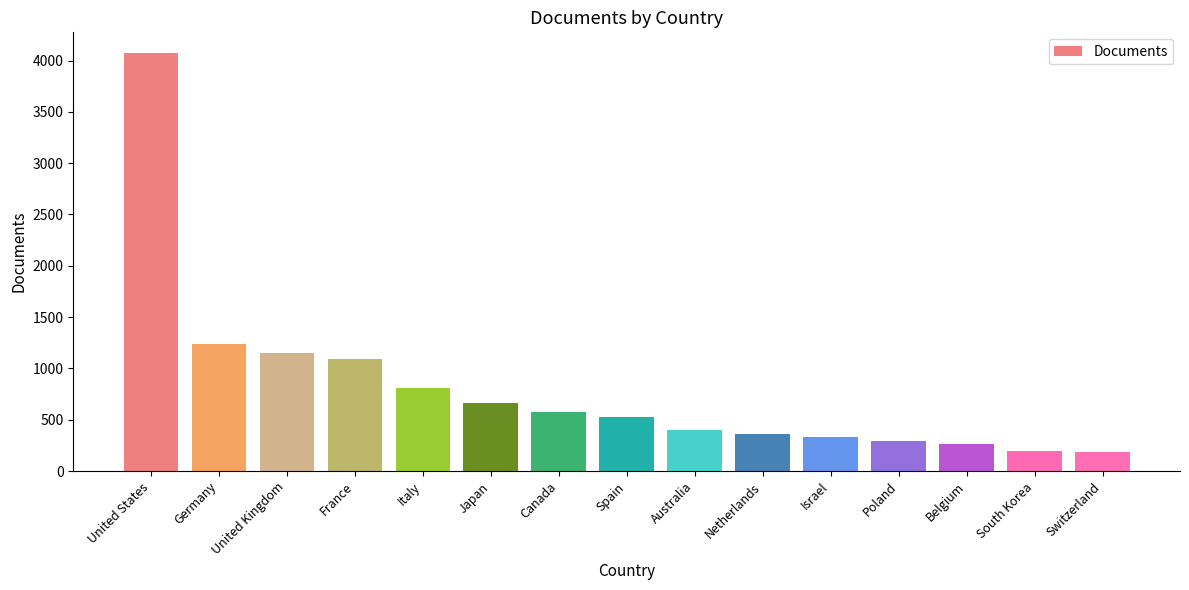

What is the label of the 8th bar from the right?

Spain